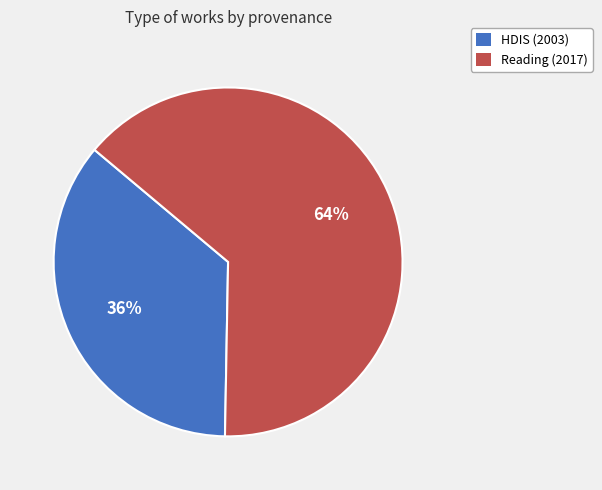

Is the sum of Reading (2017) and HDIS (2003) greater than half?

Yes